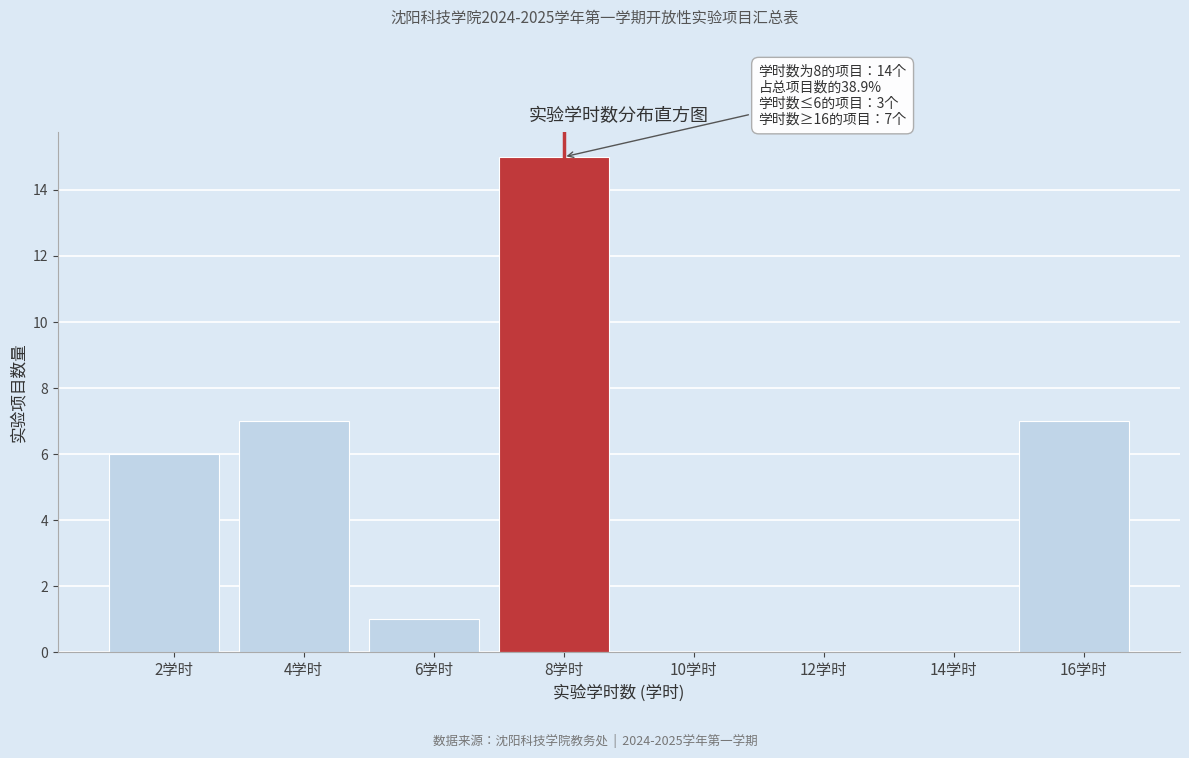

Over which range of the x-axis is the bar tallest?

7 to 9